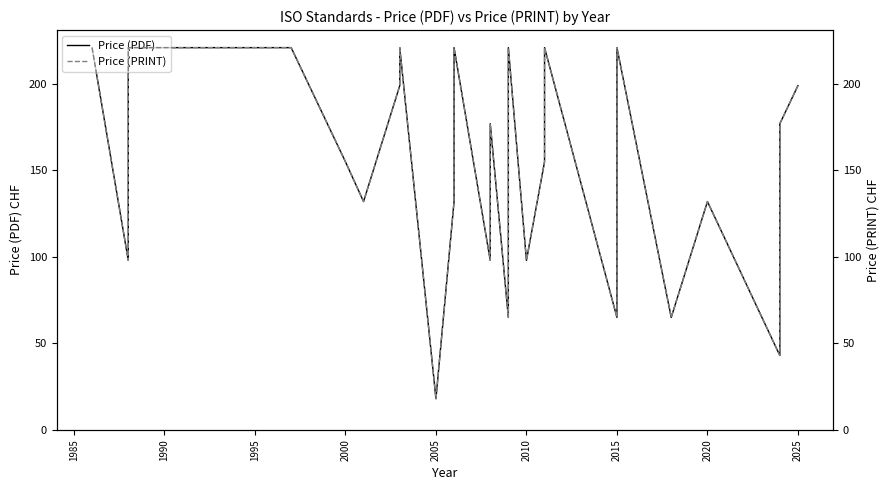

Is the value of Price (PRINT) at 2020 greater than the value of Price (PDF) at 12?

Yes